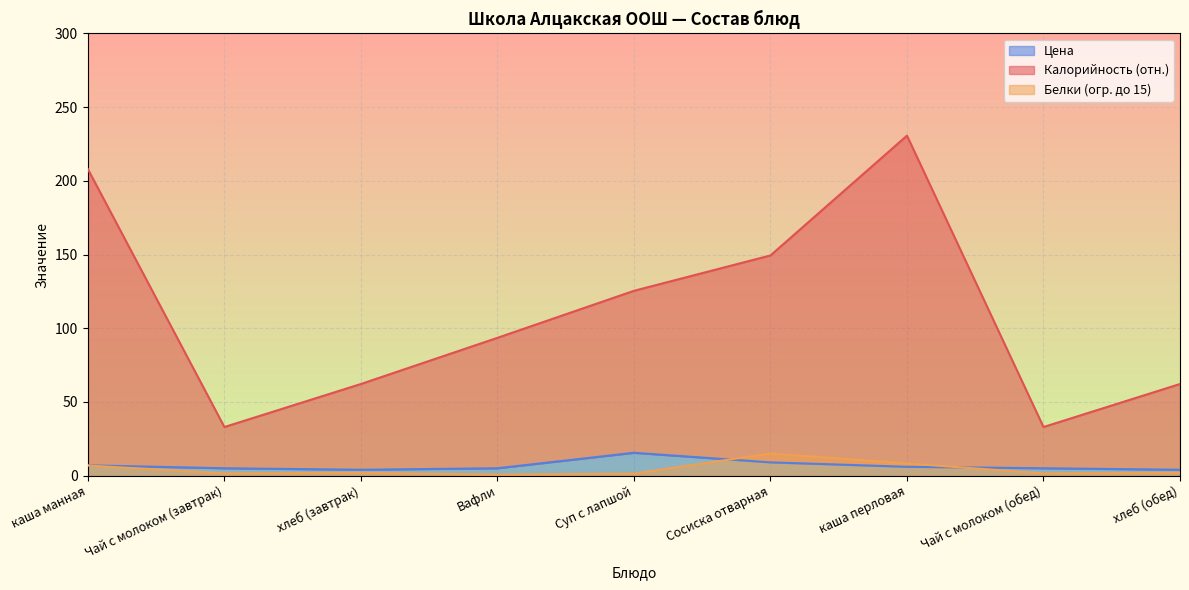

Which series has the widest spread of values?

Калорийность